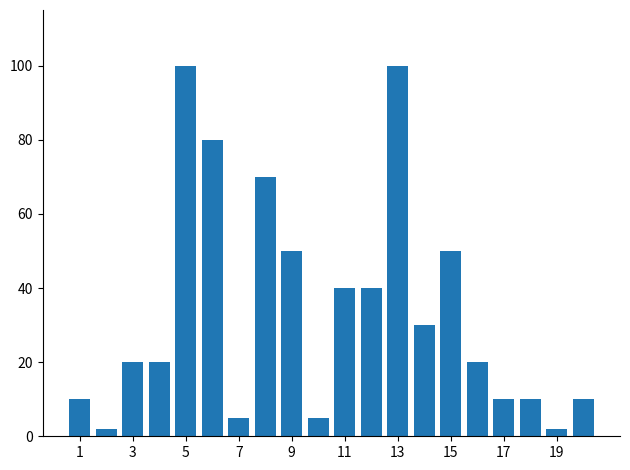

What is the greatest value displayed?

100